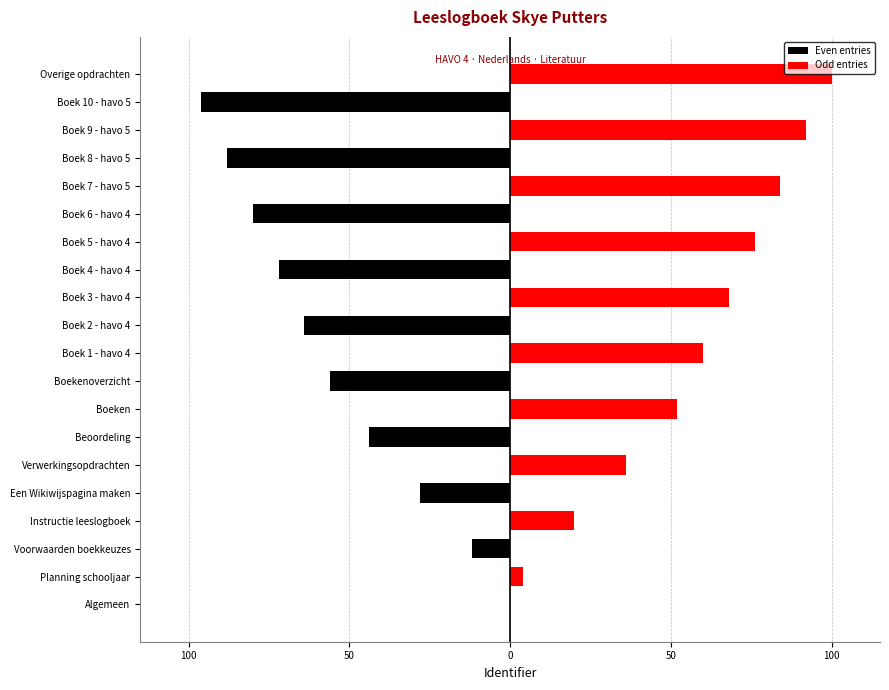

How many negative values does the Even entries series have?

9